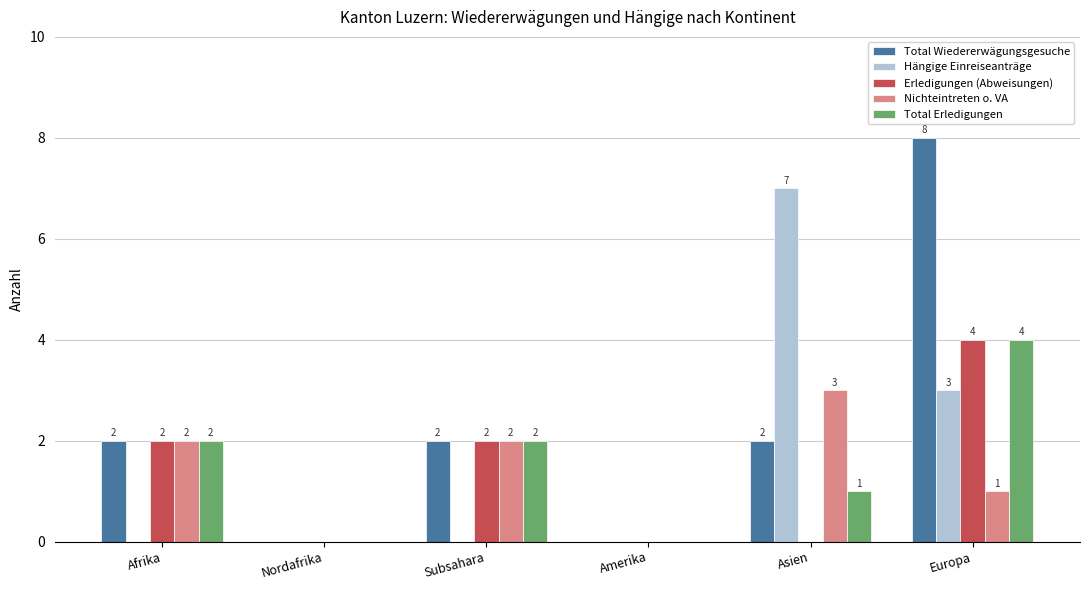

What is the total value across all series at Afrika?

8